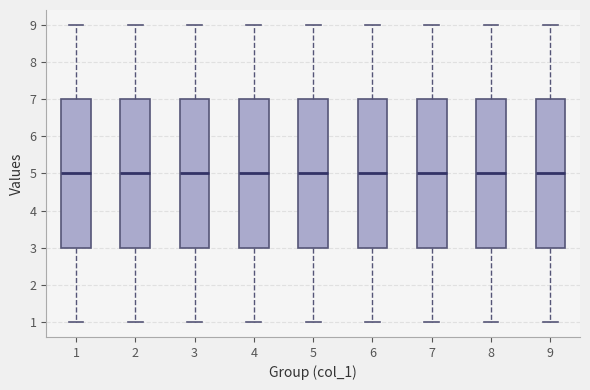

Reading left to right, read every box against the y-axis: the position of its median line, the range the box covers, and the ends of its whiskers. The values are not printed on the chart, so give them approximately, as read against the axis.

1: median 5, box 3 to 7, whiskers 1 to 9
2: median 5, box 3 to 7, whiskers 1 to 9
3: median 5, box 3 to 7, whiskers 1 to 9
4: median 5, box 3 to 7, whiskers 1 to 9
5: median 5, box 3 to 7, whiskers 1 to 9
6: median 5, box 3 to 7, whiskers 1 to 9
7: median 5, box 3 to 7, whiskers 1 to 9
8: median 5, box 3 to 7, whiskers 1 to 9
9: median 5, box 3 to 7, whiskers 1 to 9